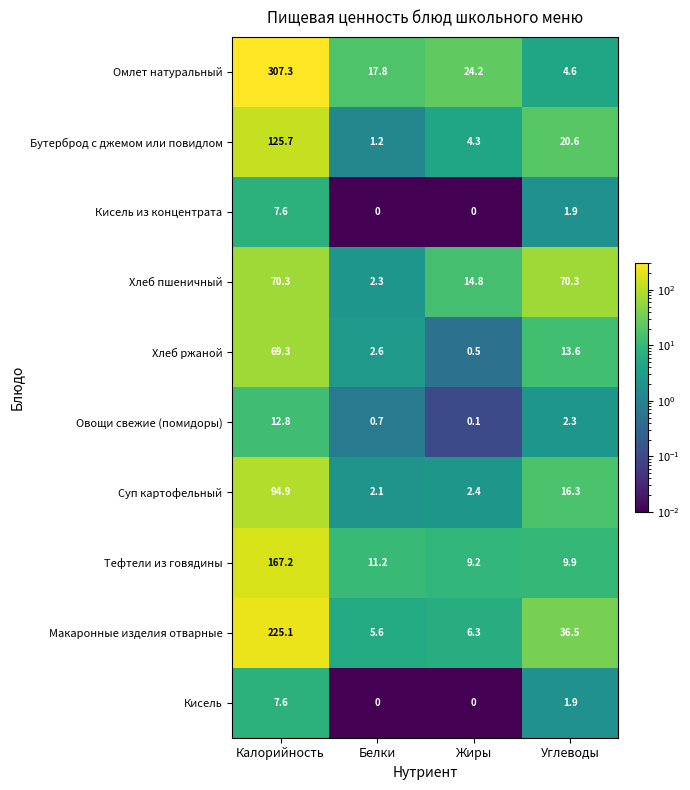

Which series has the largest range (max minus min)?

Омлет натуральный